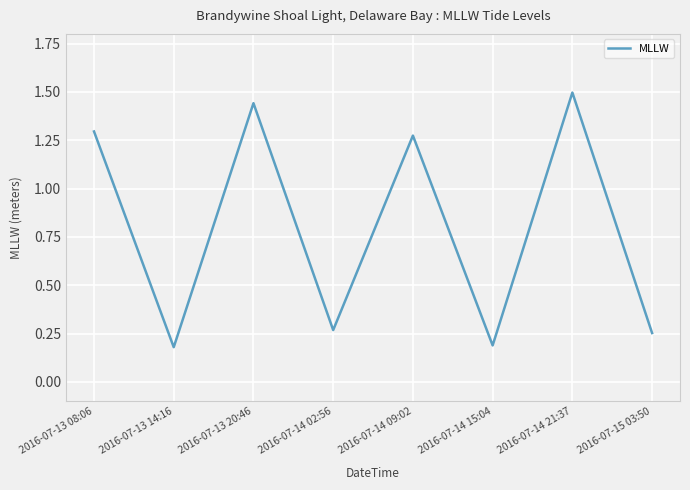

The value at 2016-07-14 21:37 is 1.5. True or false?

True